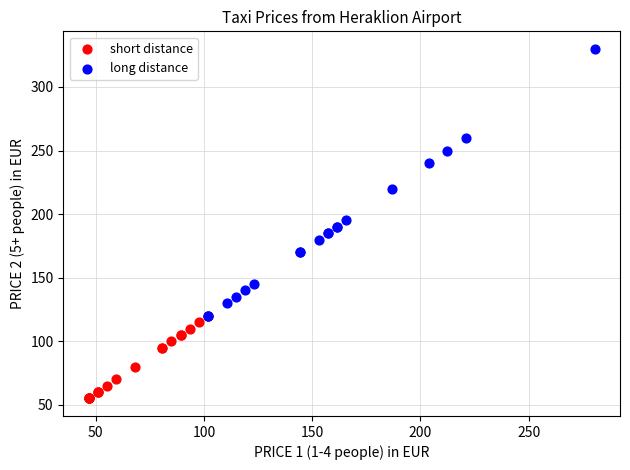

Which series has the widest spread of Y values?

long distance